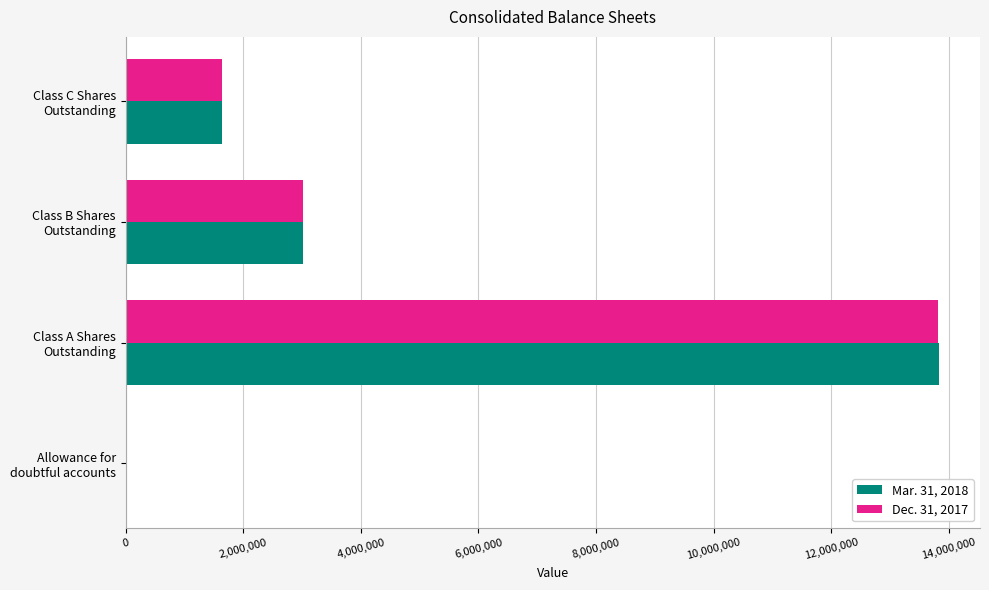

What are all the series names shown in the legend?

Mar. 31, 2018, Dec. 31, 2017